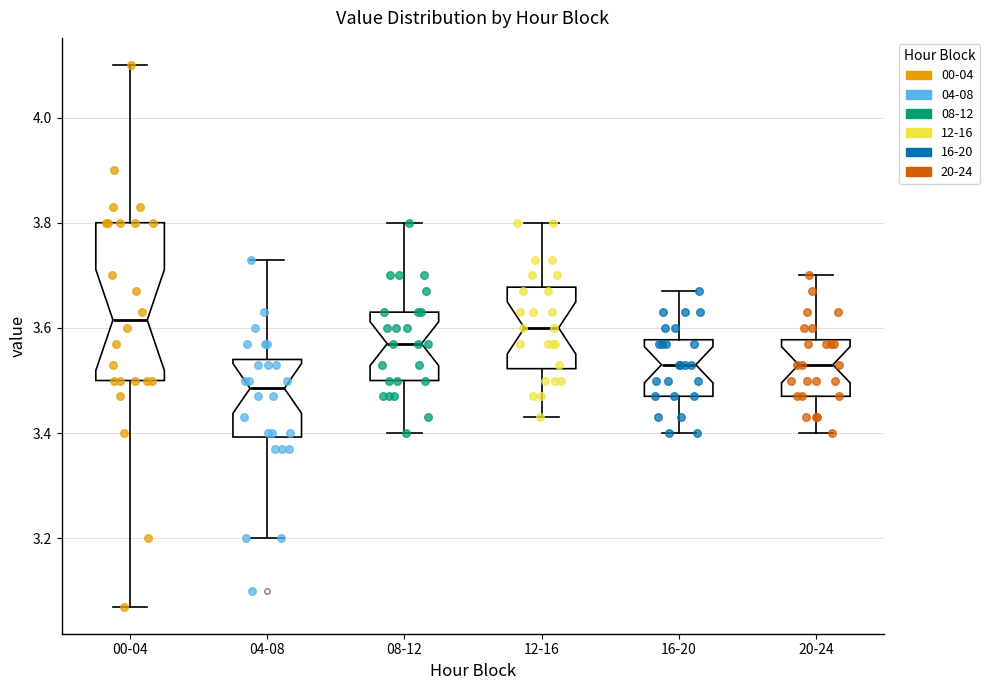

Reading left to right, read every box against the y-axis: the position of its median line, the range the box covers, and the ends of its whiskers. The values are not printed on the chart, so give them approximately, as read against the axis.

00-04: median 3.62, box 3.50 to 3.80, whiskers 3.08 to 4.10
04-08: median 3.48, box 3.40 to 3.54, whiskers 3.20 to 3.74
08-12: median 3.58, box 3.50 to 3.64, whiskers 3.40 to 3.80
12-16: median 3.60, box 3.52 to 3.68, whiskers 3.44 to 3.80
16-20: median 3.54, box 3.48 to 3.58, whiskers 3.40 to 3.68
20-24: median 3.54, box 3.48 to 3.58, whiskers 3.40 to 3.70